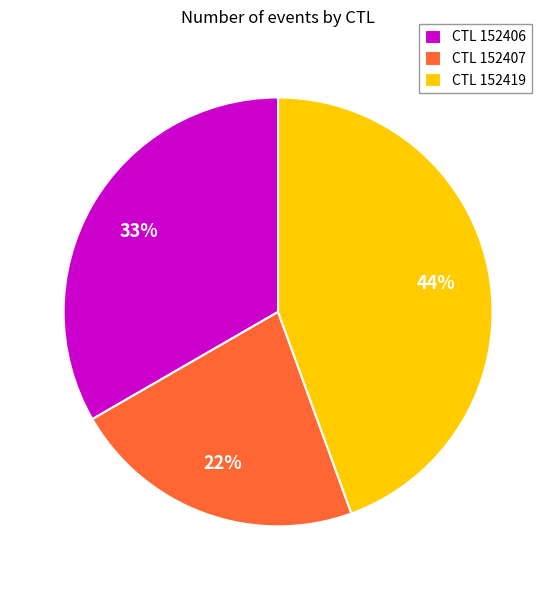

Which slice is the largest?

CTL 152419